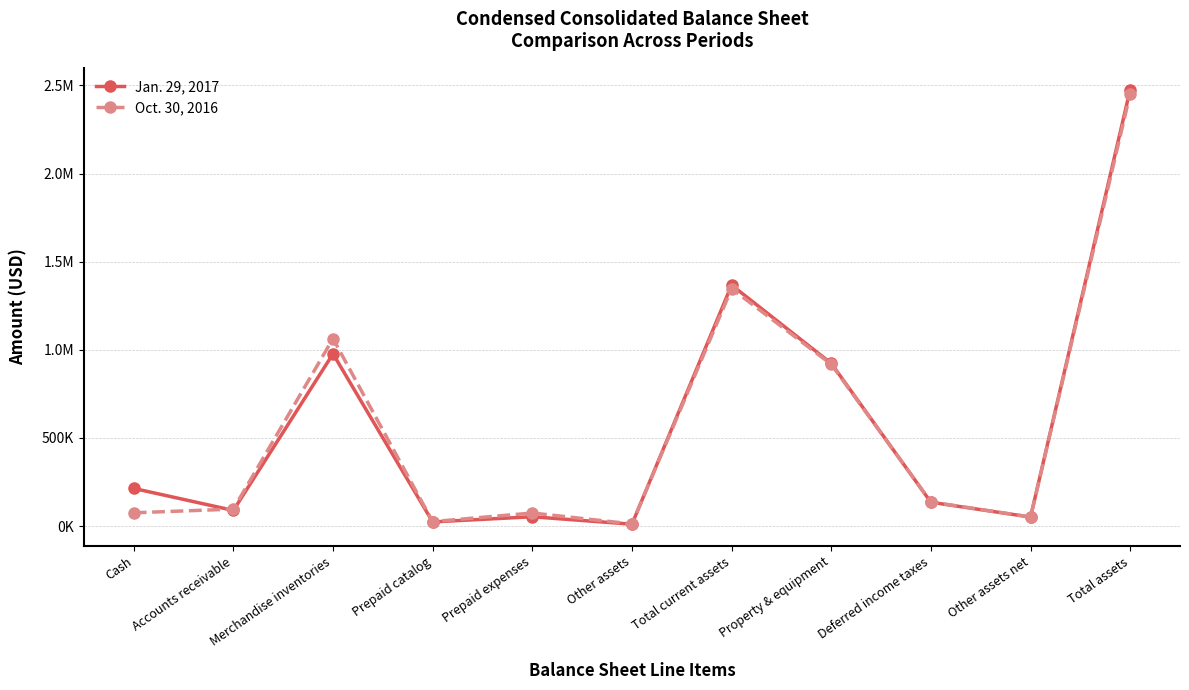

Which has a higher value, Accounts receivable or Other assets?

Accounts receivable